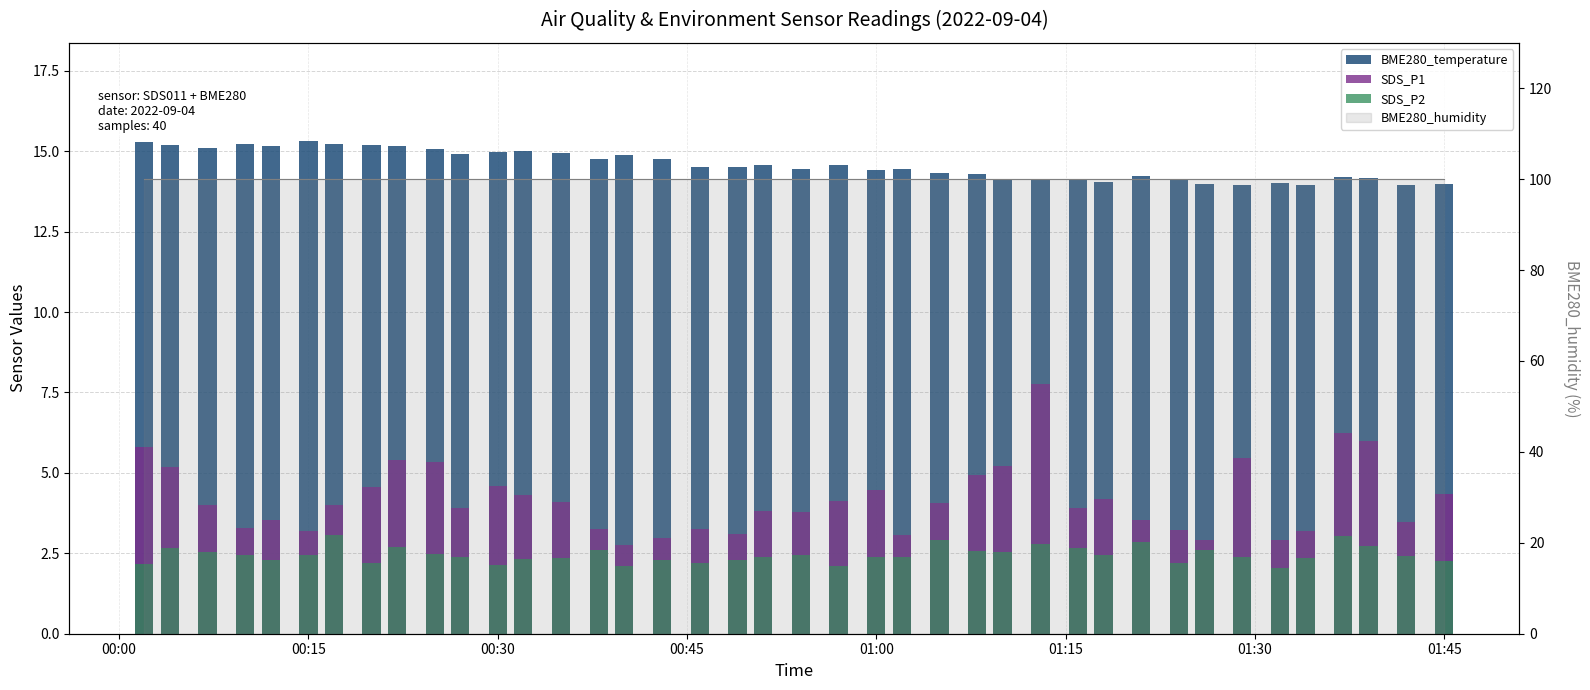

Which series has the largest total across all categories?

BME280_temperature